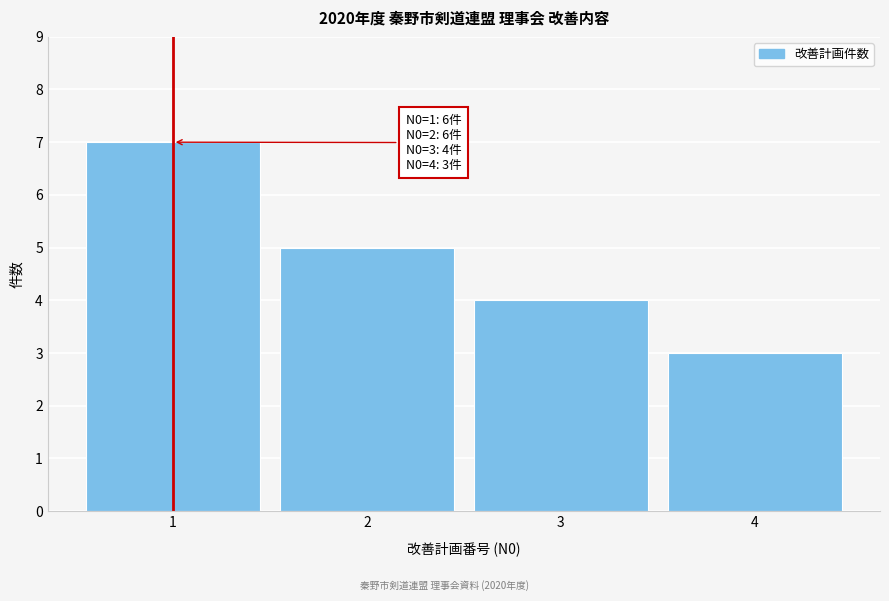

Which range on the x-axis has the tallest bar?

0.5 to 1.5